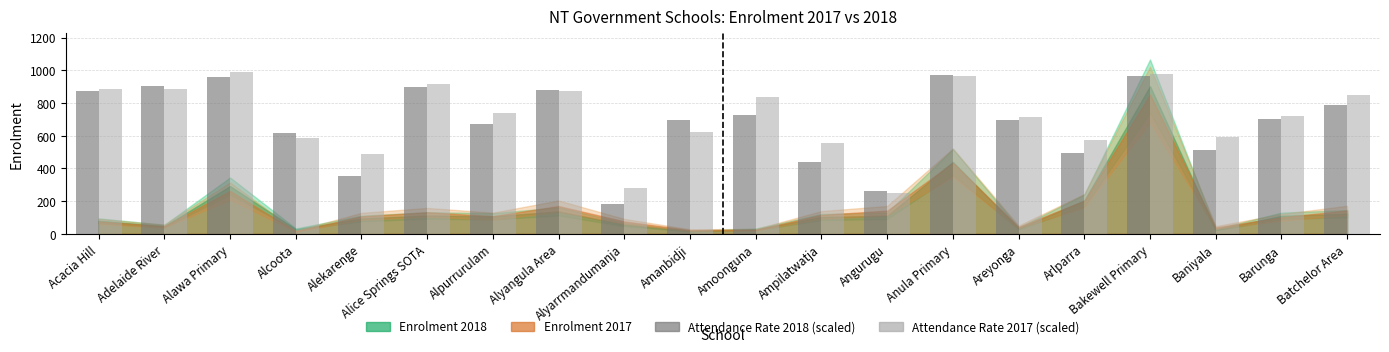

What is the value of the Attendance Rate 2018 (scaled) bar at the 11th from the left?

727.5